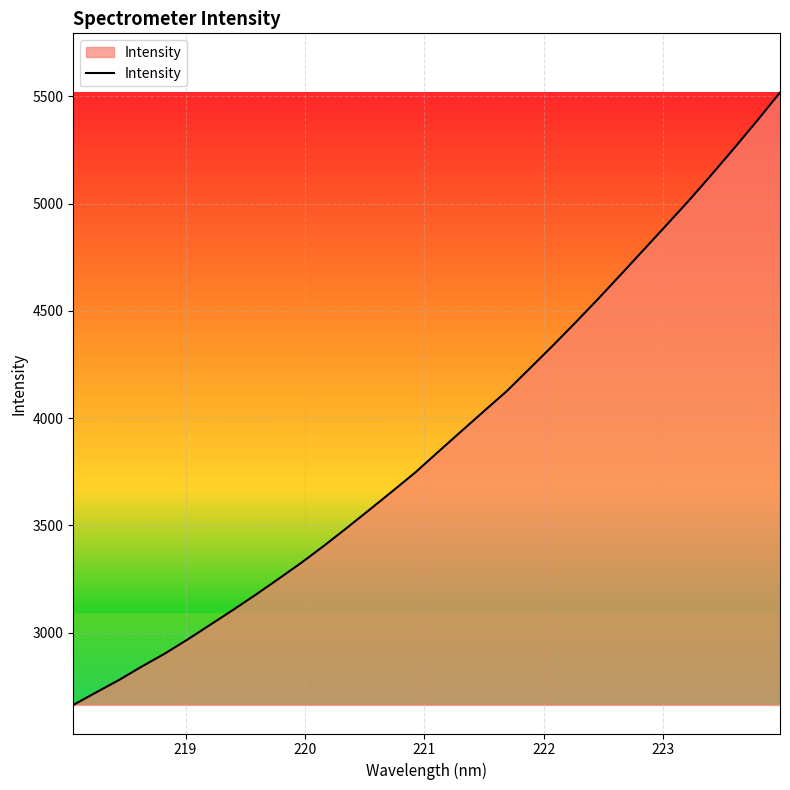

How many categories are shown in the chart?

32